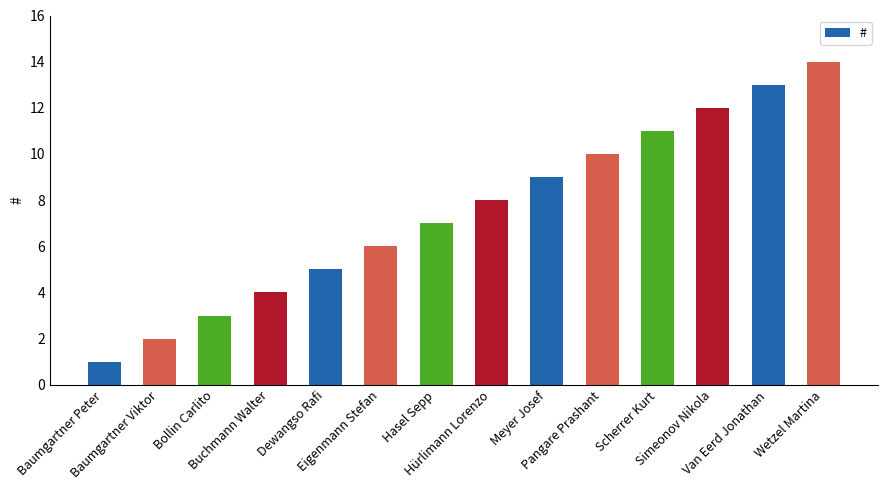

List the labels in order of value, largest first.

Wetzel Martina, Van Eerd Jonathan, Simeonov Nikola, Scherrer Kurt, Pangare Prashant, Meyer Josef, Hürlimann Lorenzo, Hasel Sepp, Eigenmann Stefan, Dewangso Rafi, Buchmann Walter, Bollin Carlito, Baumgartner Viktor, Baumgartner Peter